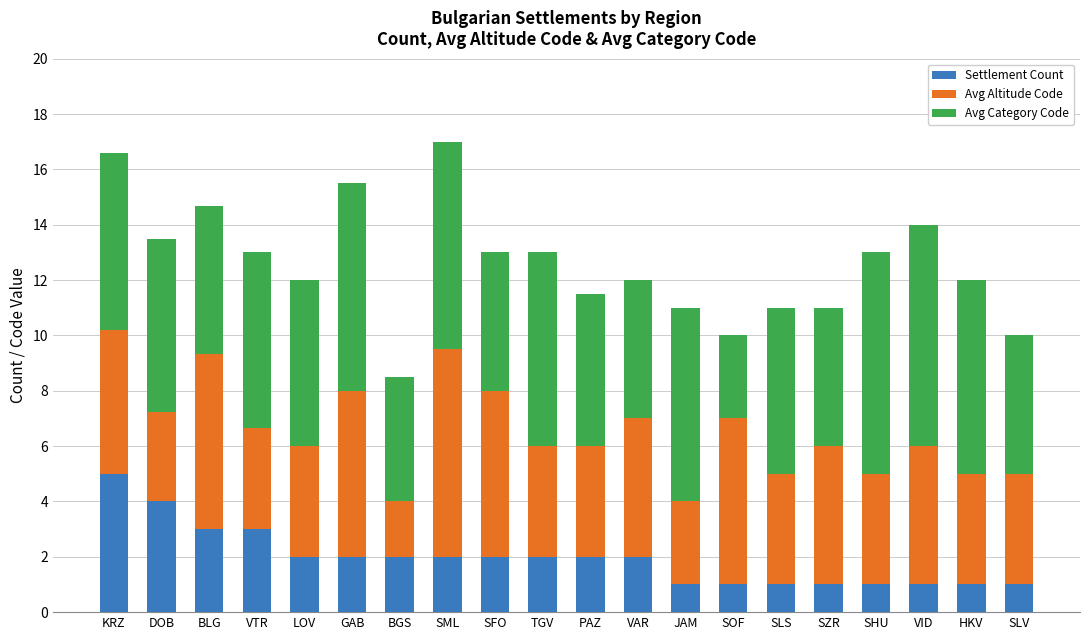

What is the total value across all series at SLV?

10.0